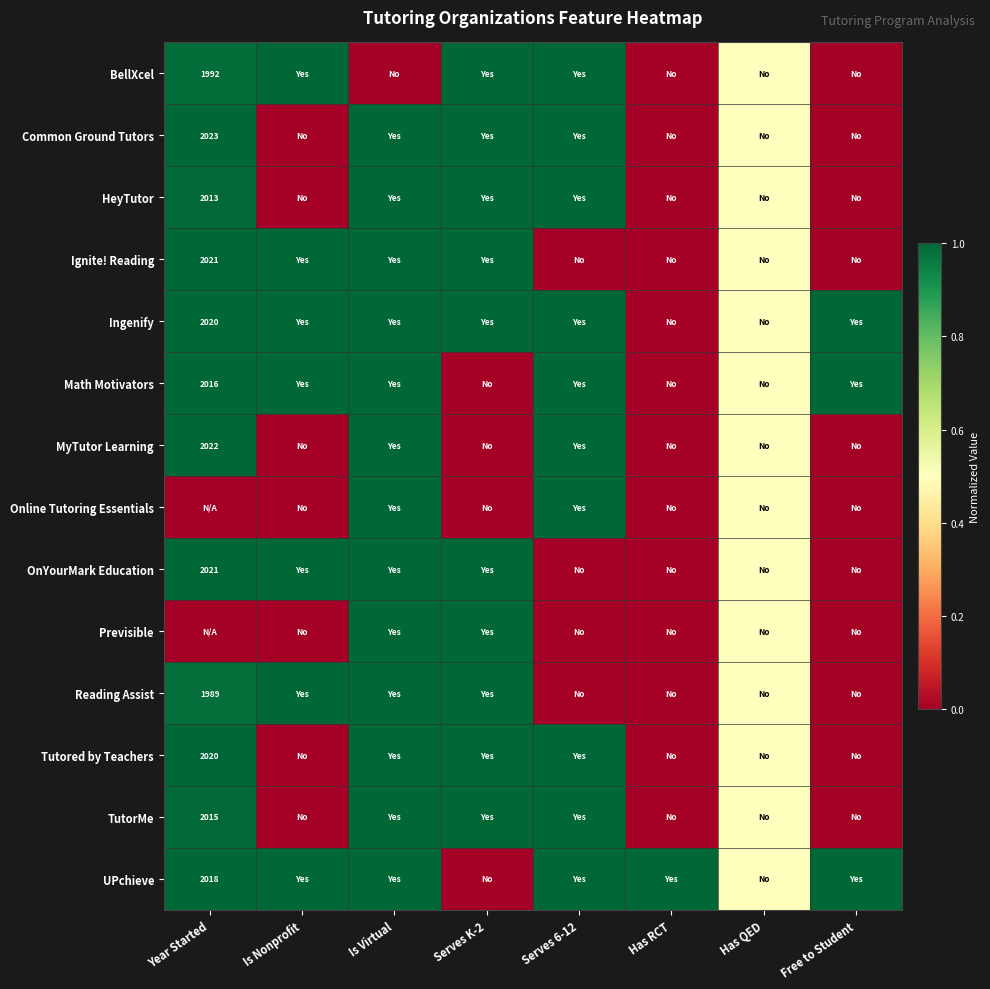

True or false: Tutored by Teachers has a value of 1057.3 at Year Started.

False